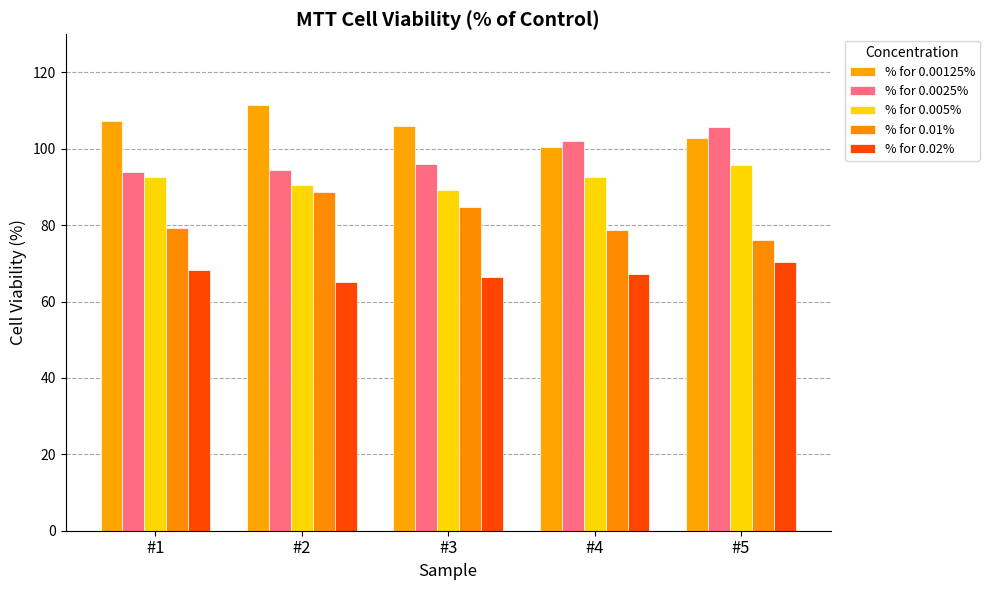

Rank the categories by % for 0.00125% value from highest to lowest.

#2, #1, #3, #5, #4